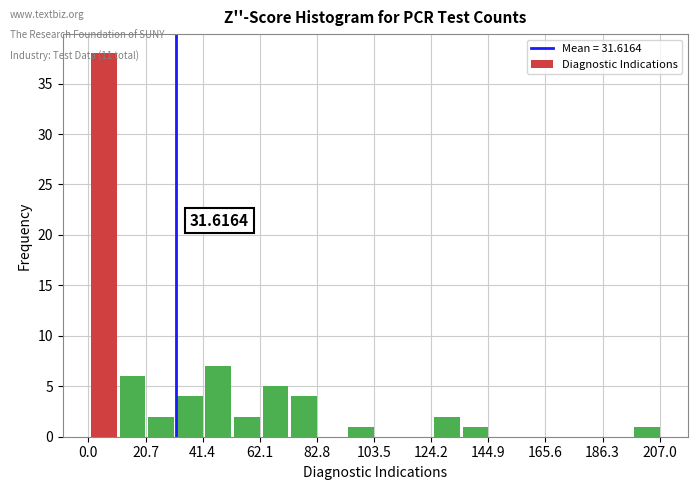

Read against the x-axis, roughly where is the centre of the tallest bar?

5